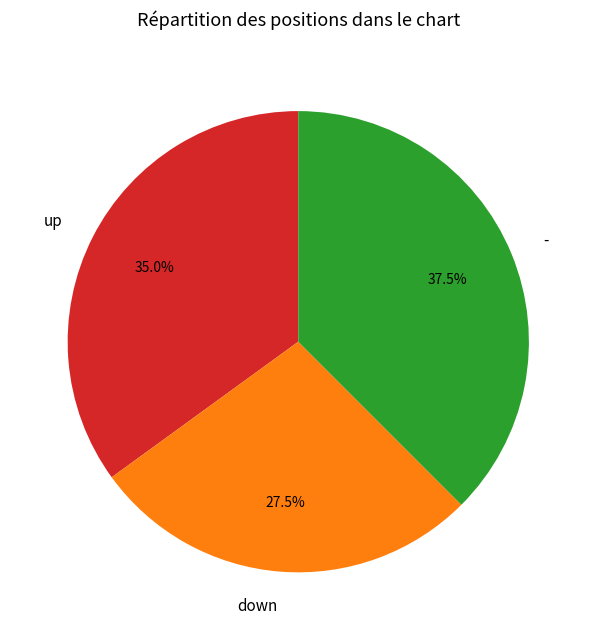

What is the ratio of the value at - to the value at up?

1.1